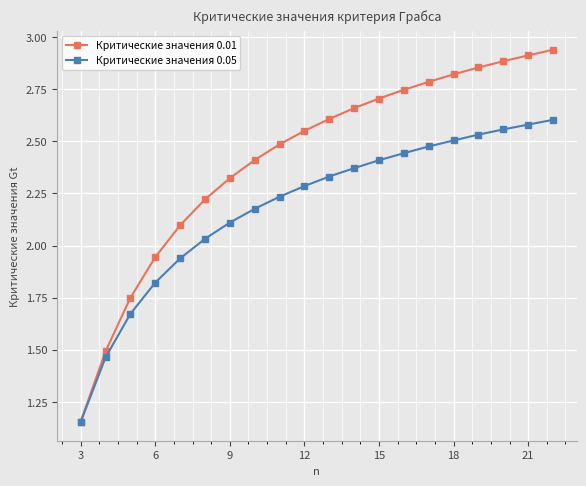

What are all the series names shown in the legend?

Критические значения 0.01, Критические значения 0.05